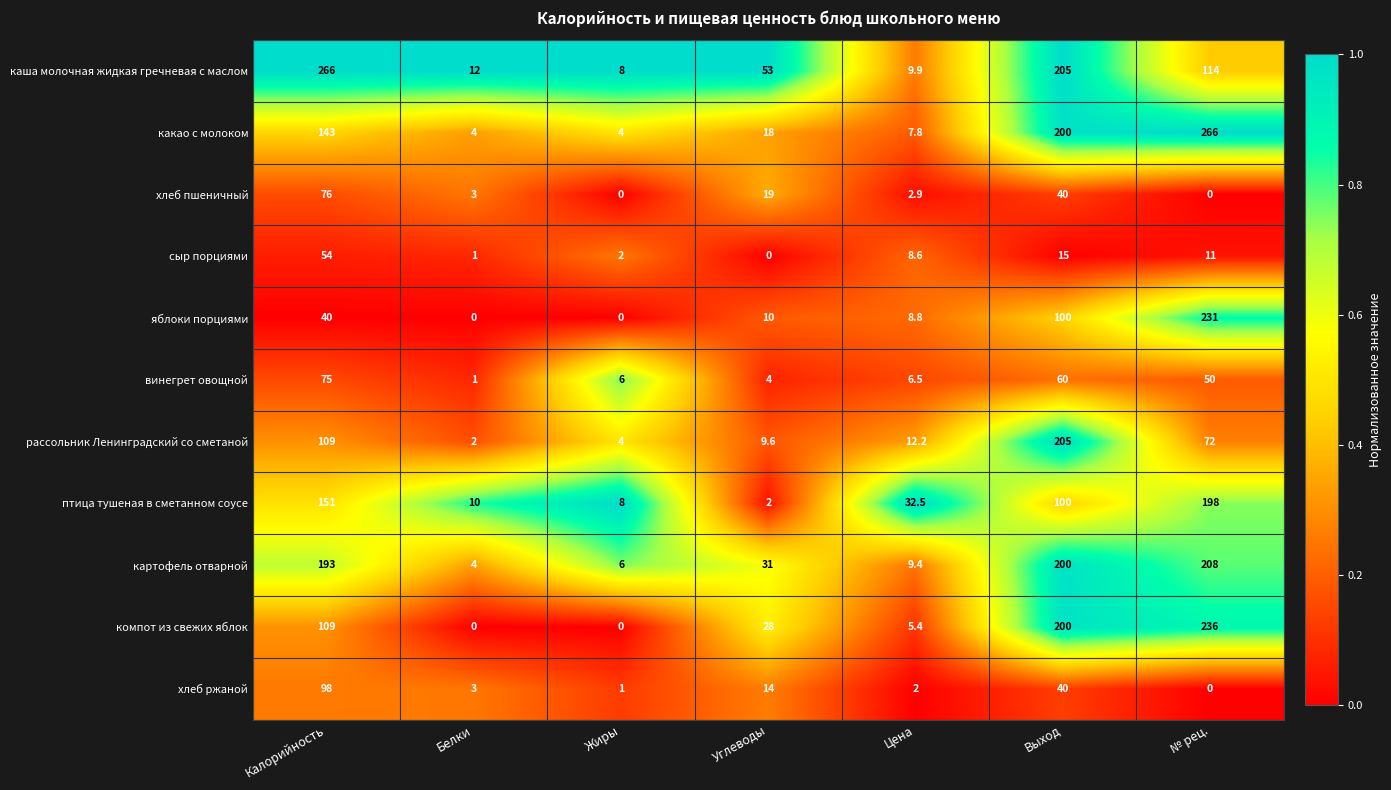

What is the spread (max minus min) of values at Цена?

30.5